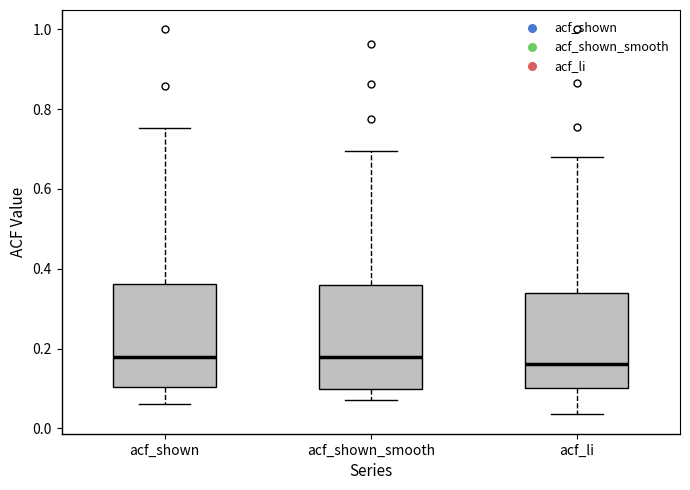

Reading left to right, transcribe this box plot: for each box, give where its median line is, the range the box spans, and where its two whiskers end, as read against the y-axis. The values are not printed on the chart, so give them approximately, as read against the axis.

acf_shown: median 0.18, box 0.10 to 0.36, whiskers 0.06 to 0.76
acf_shown_smooth: median 0.18, box 0.10 to 0.36, whiskers 0.08 to 0.70
acf_li: median 0.16, box 0.10 to 0.34, whiskers 0.04 to 0.68